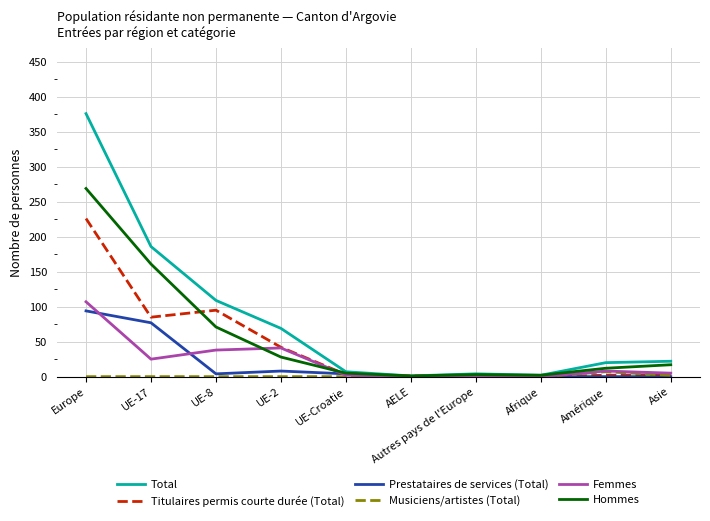

What is the sum of the Total values at AELE and Afrique?

3